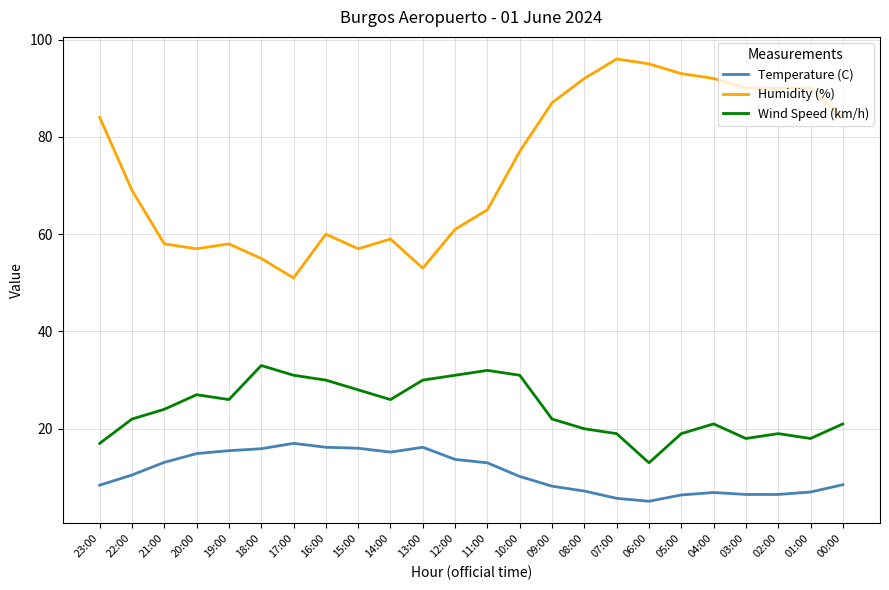

How many series are shown in this chart?

3